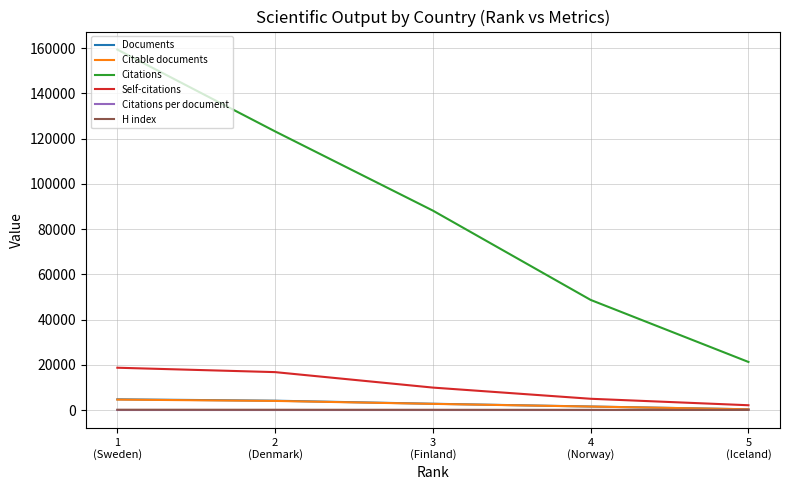

The Citations series shows 22211.2 at 3
(Finland). True or false?

False